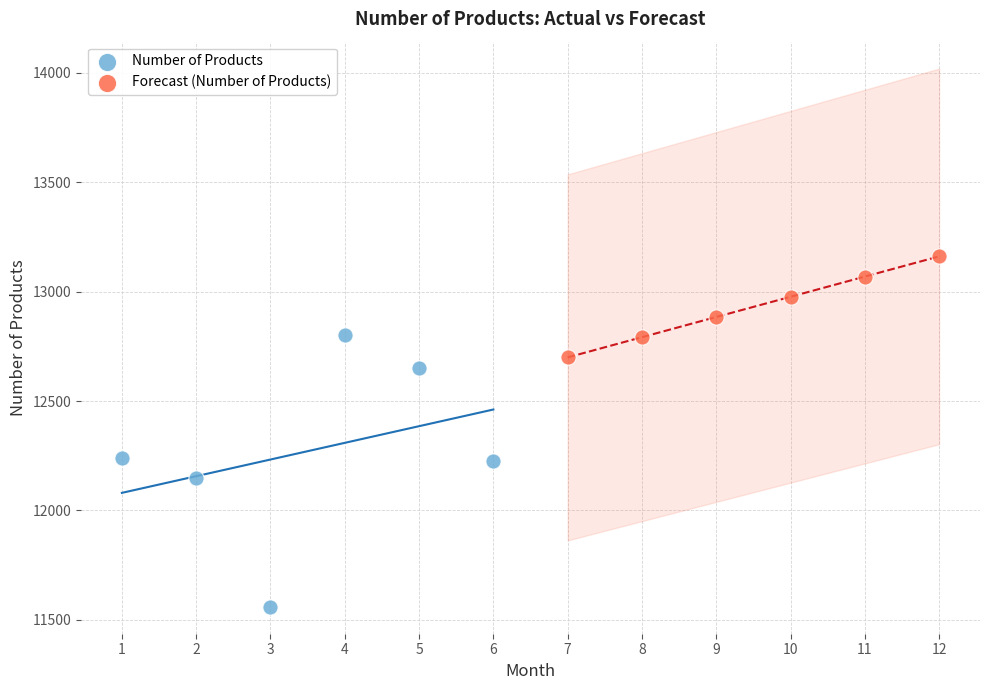

Which series has the widest spread of Y values?

Number of Products